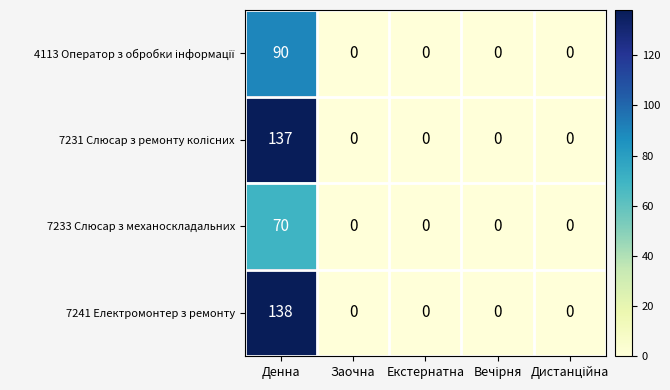

How many distinct data groups are displayed?

4